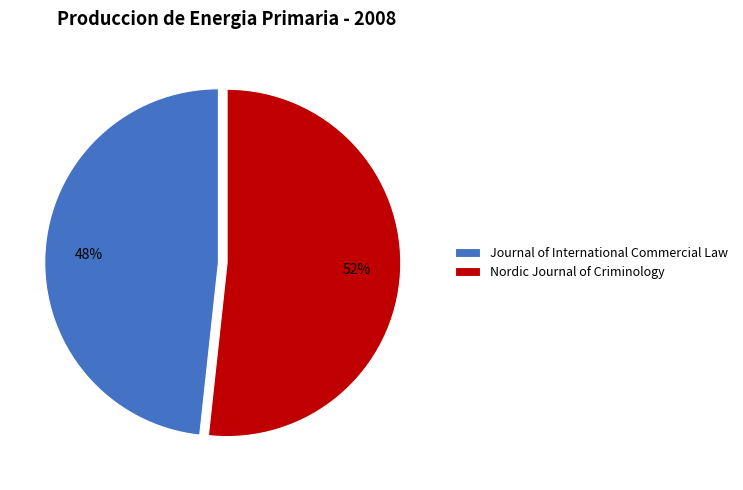

To the nearest percent, what percentage of the pie is Journal of International Commercial Law?

48%